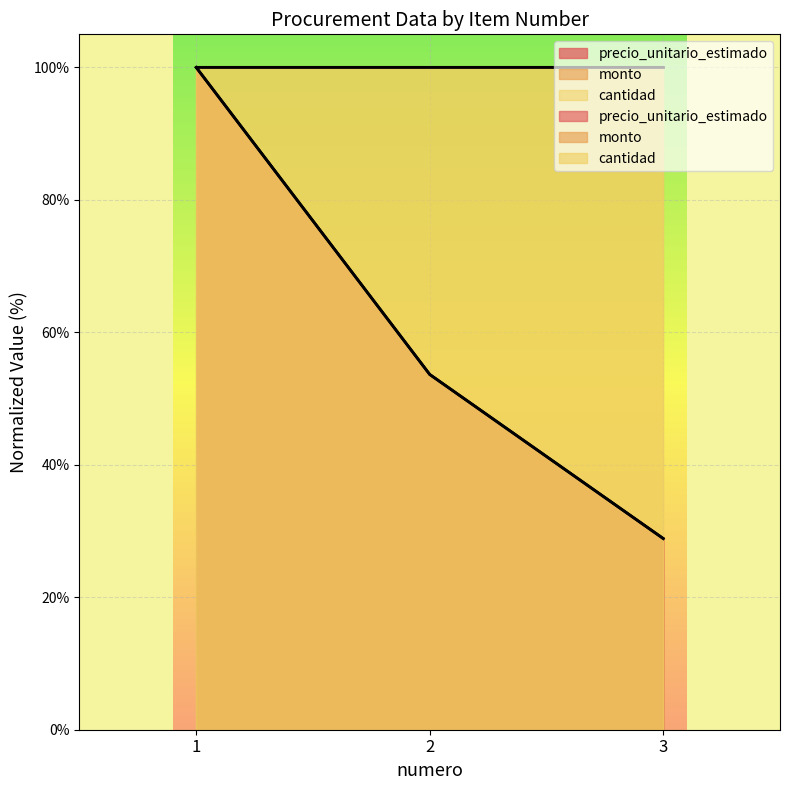

Which label corresponds to the smallest value in the chart?

3